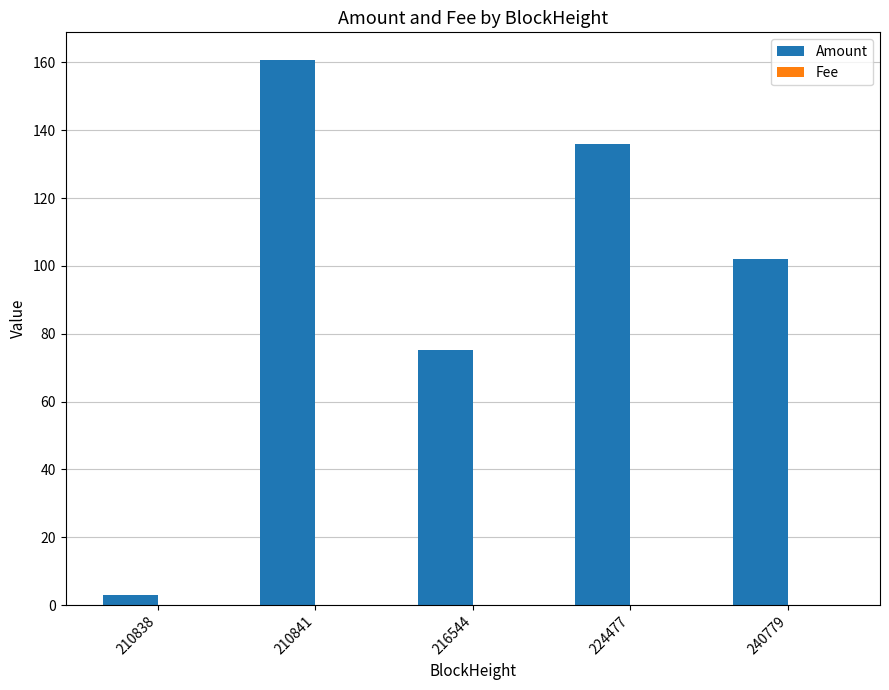

Where is Amount nearest to the value 81?

216544